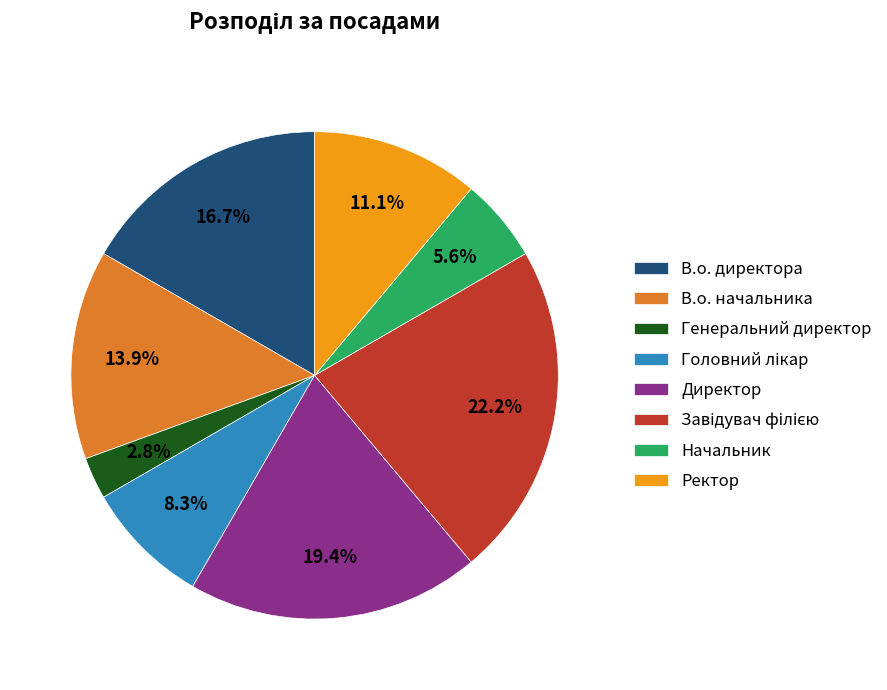

How many segments does this pie chart have?

8